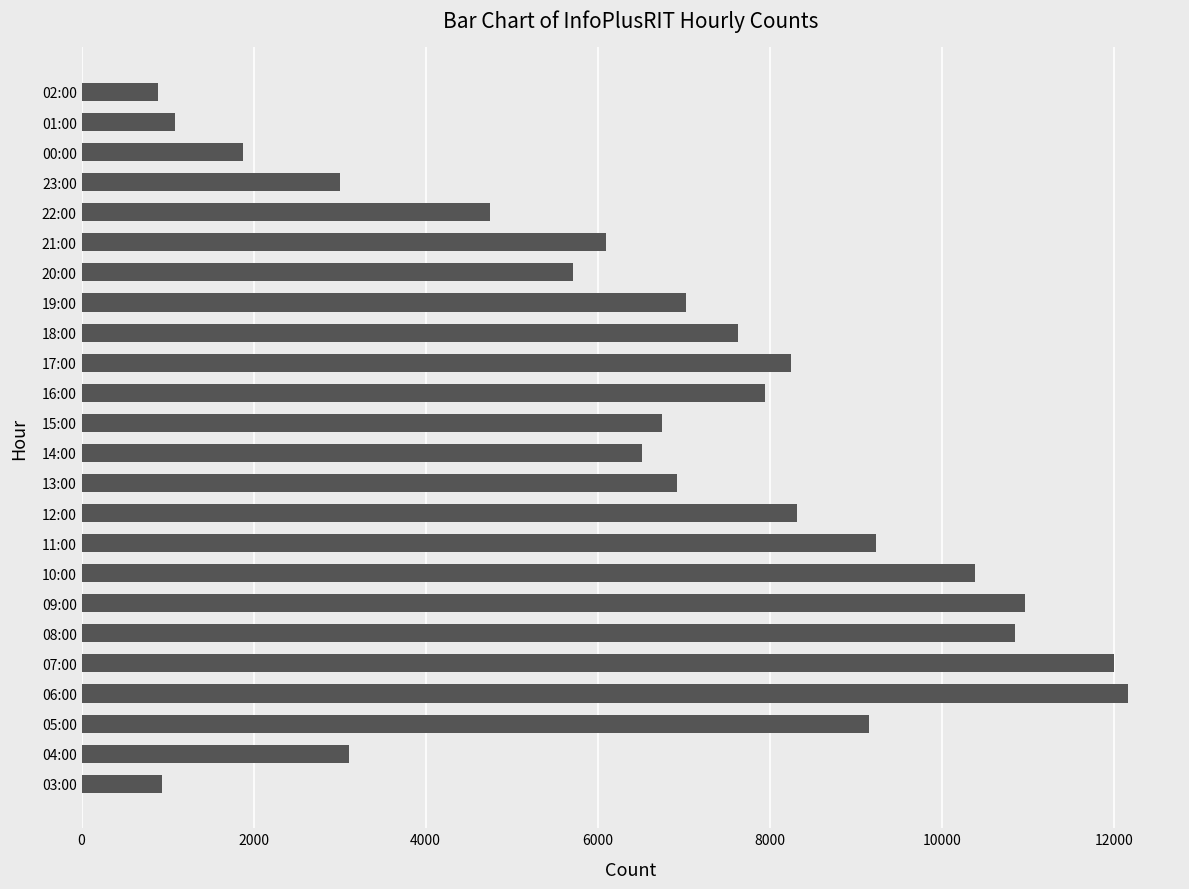

How many bars are there in total?

24